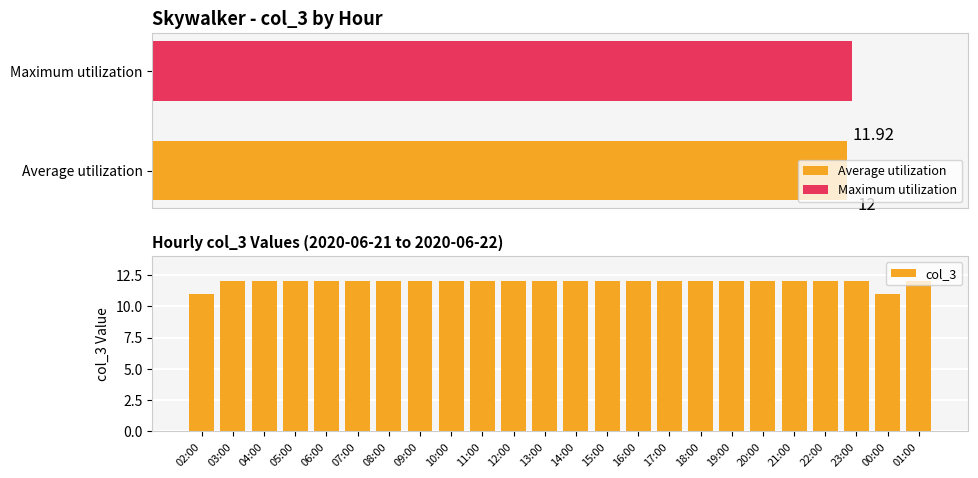

How many values are between 12 and 13?

22